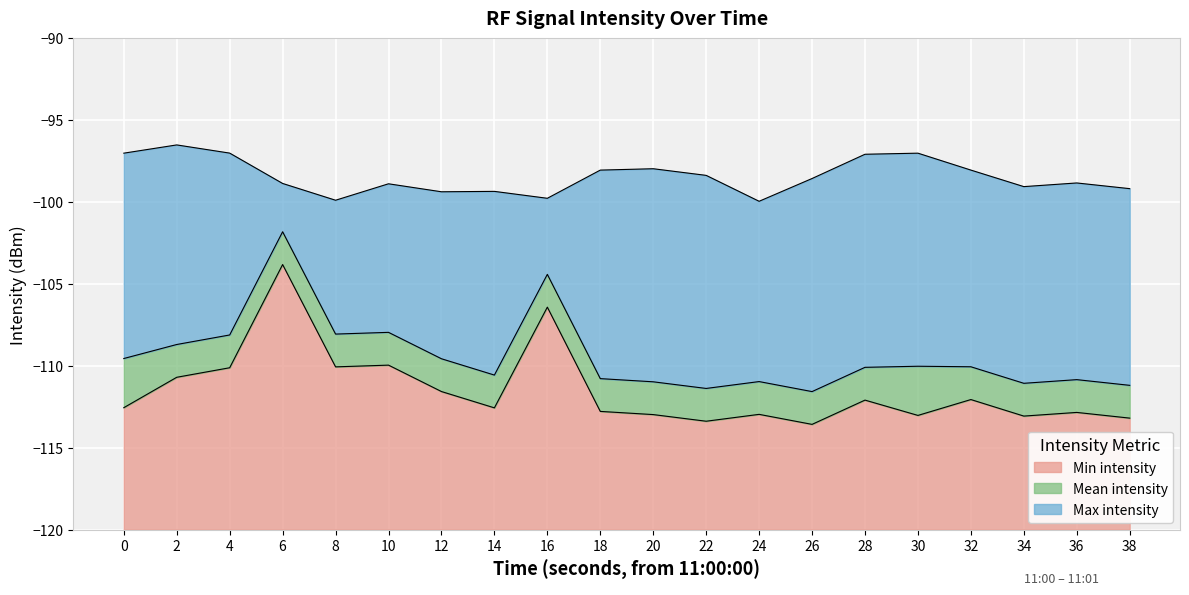

Is it true that Min intensity equals -113.6 at 26?

True